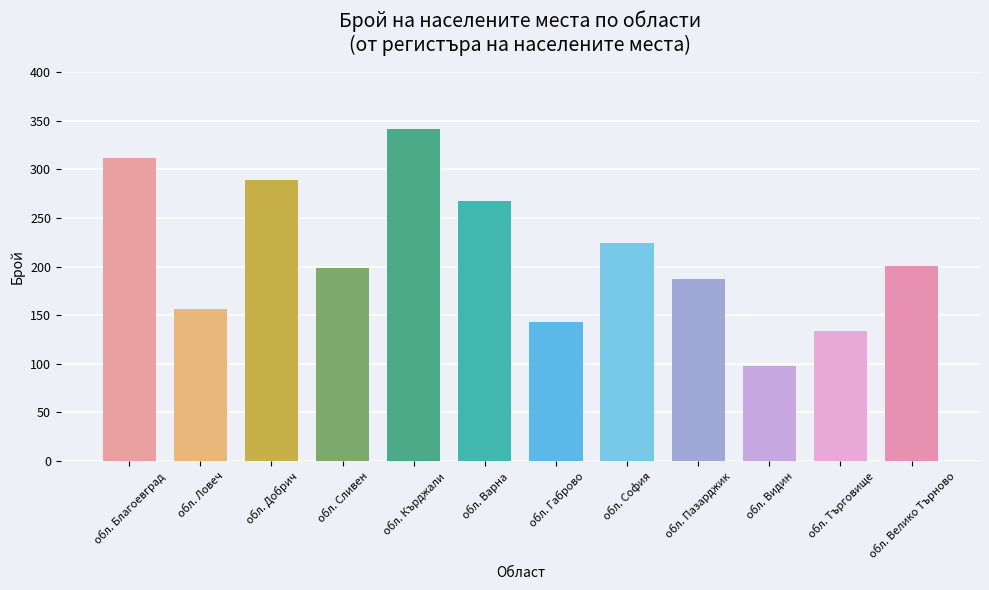

What is the difference between the maximum and minimum values?

243